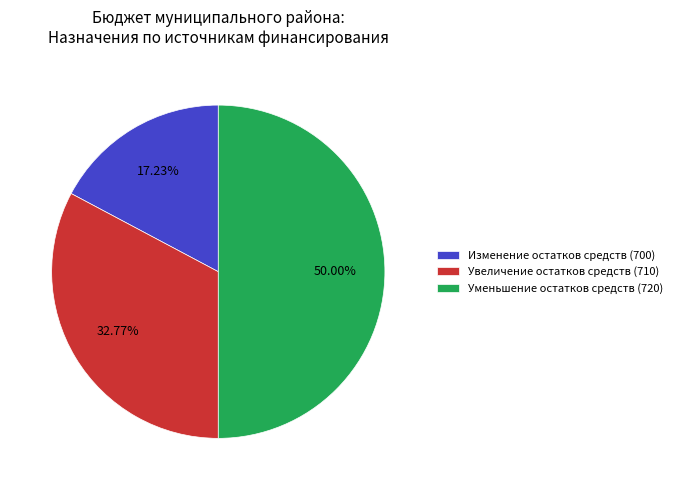

Between Изменение остатков средств (700) and Увеличение остатков средств (710), which is larger?

Увеличение остатков средств (710)